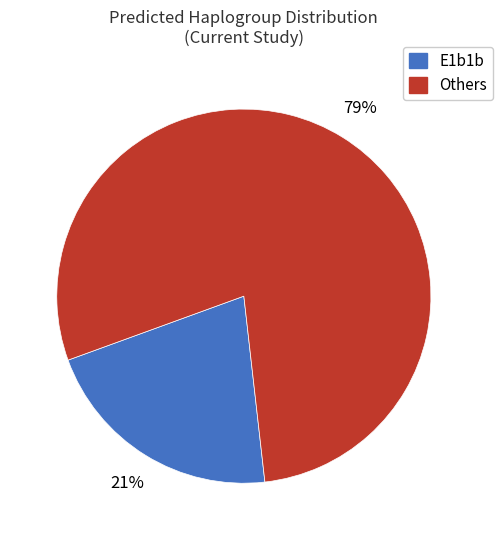

Between Others and E1b1b, which is larger?

Others